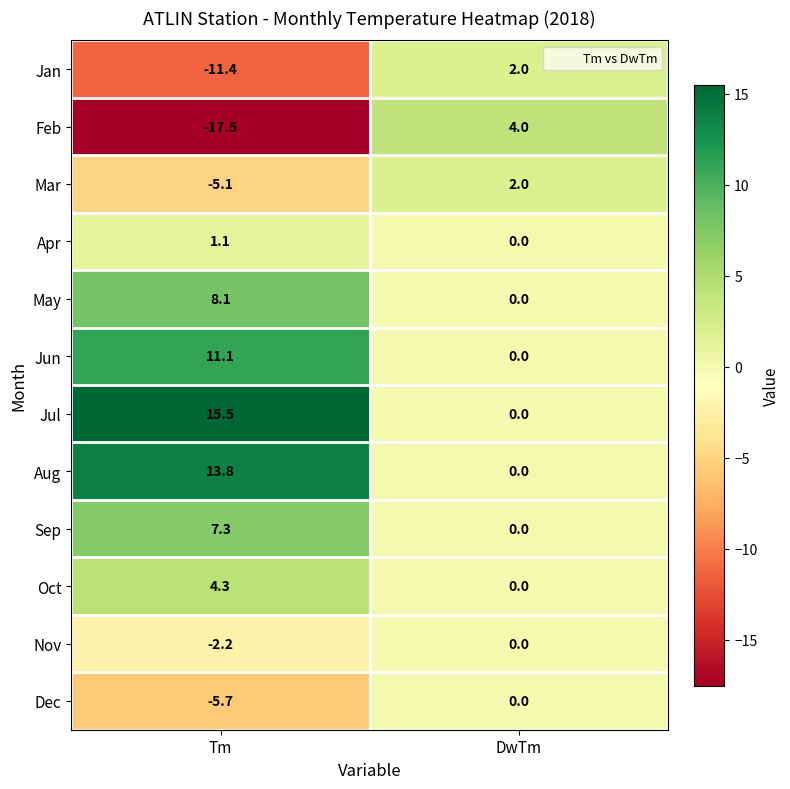

What is the total value across all series at Tm?

19.3